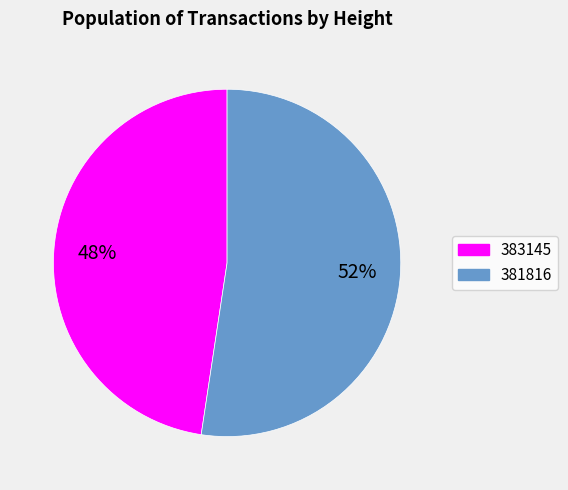

To the nearest percent, what is the average slice percentage?

50%